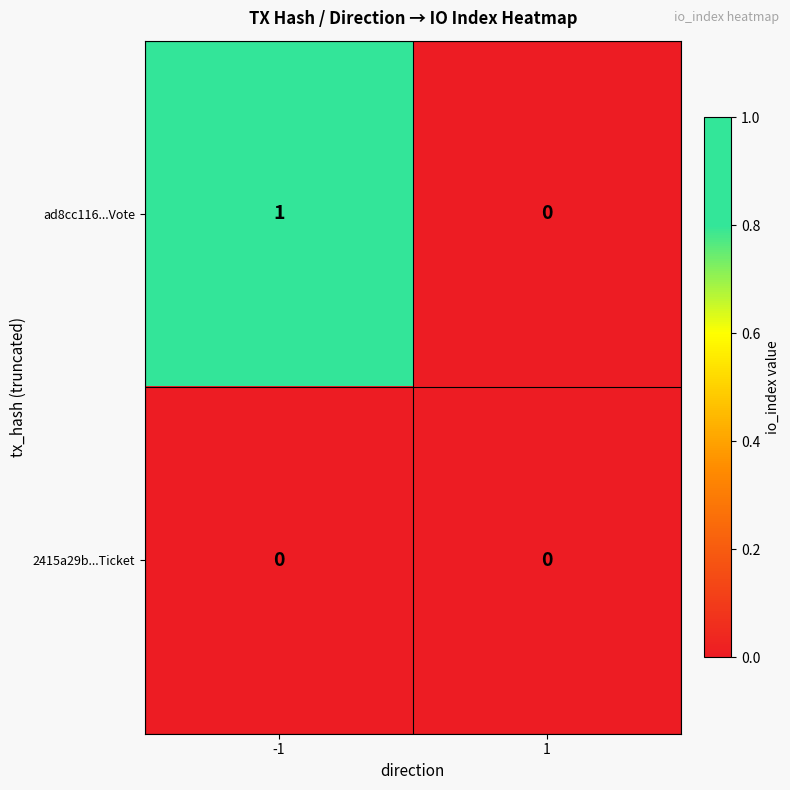

The value of ad8cc116...Vote at 1 is 1. True or false?

False